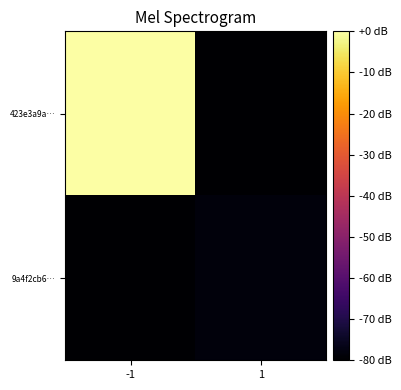

What is the minimum value shown in the chart?

-80.0